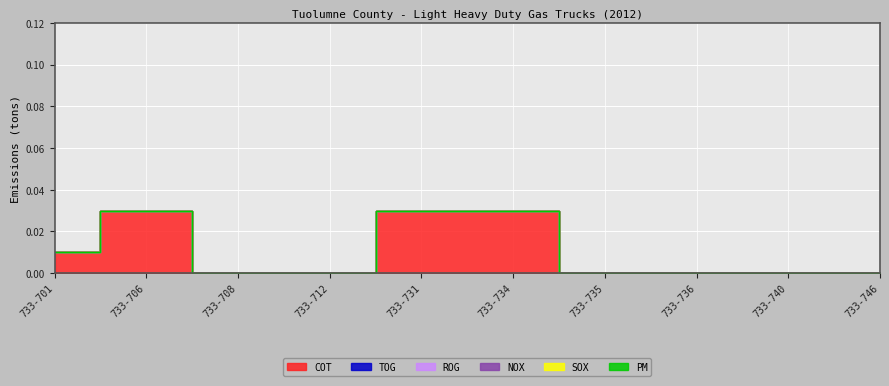

The value of SOX at 733-734 is 0.0. True or false?

True